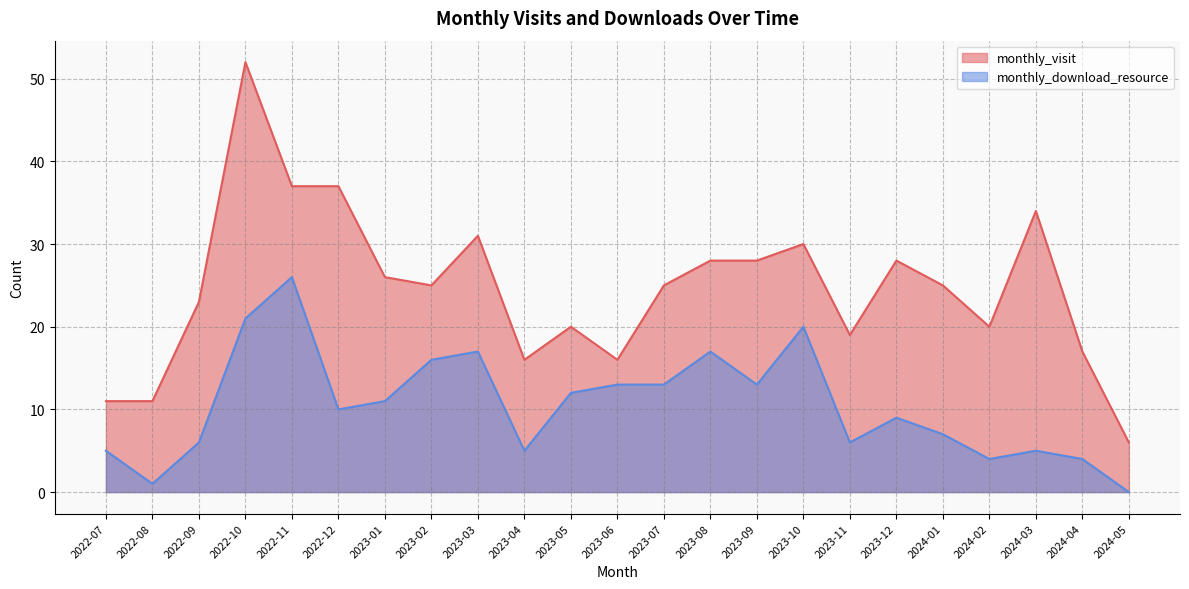

Which series has the largest total across all categories?

monthly_visit